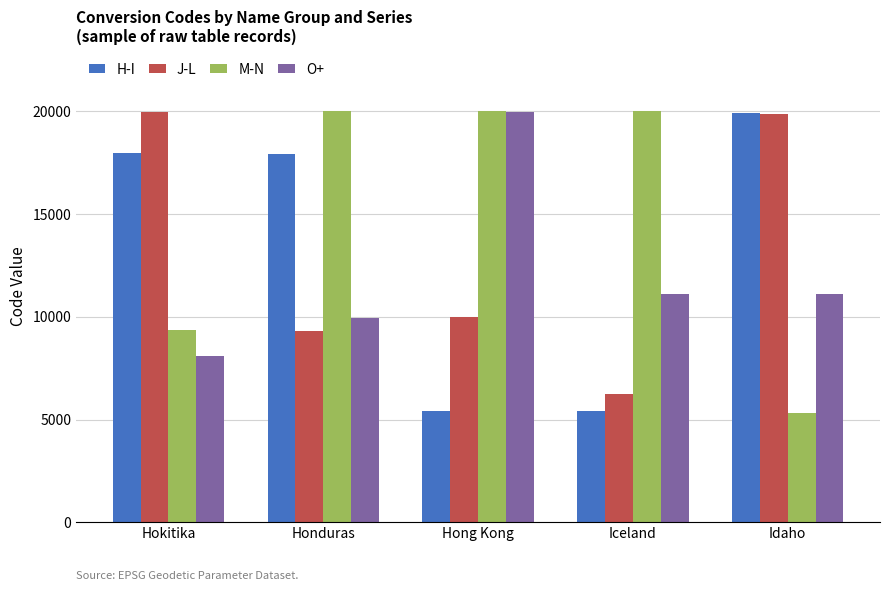

What is the minimum value for H-I?

5397